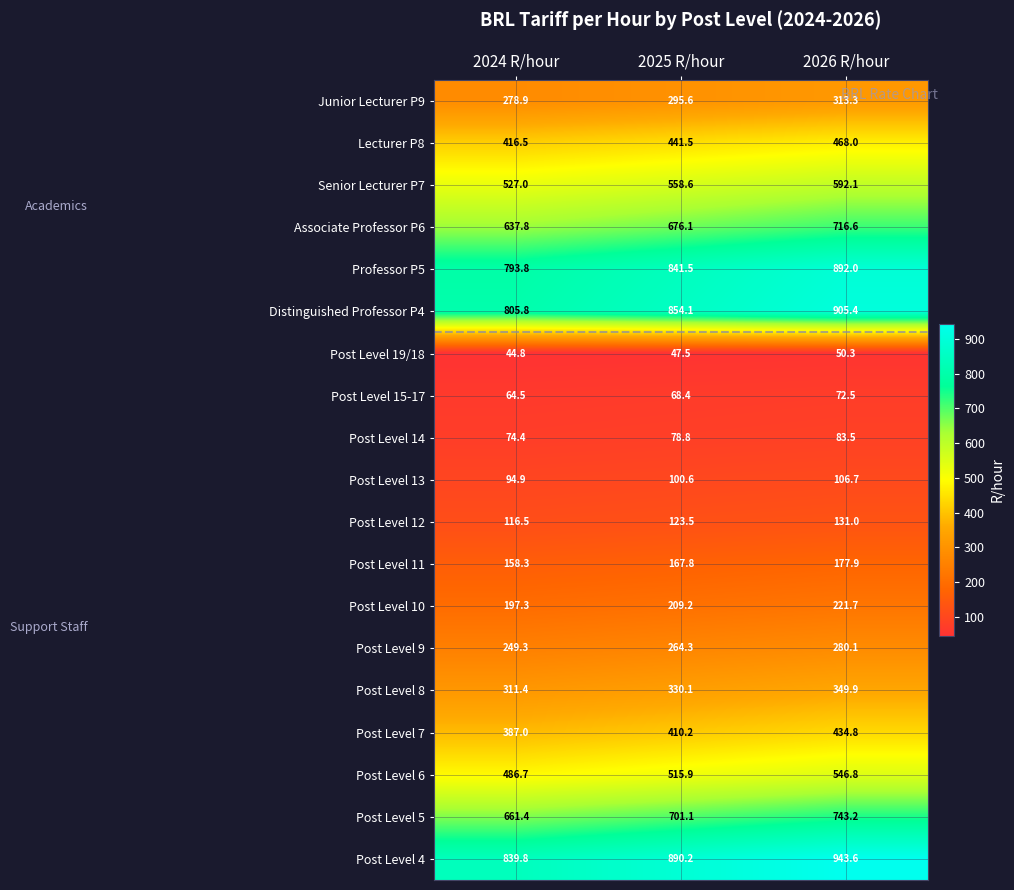

How many series are shown in this chart?

19